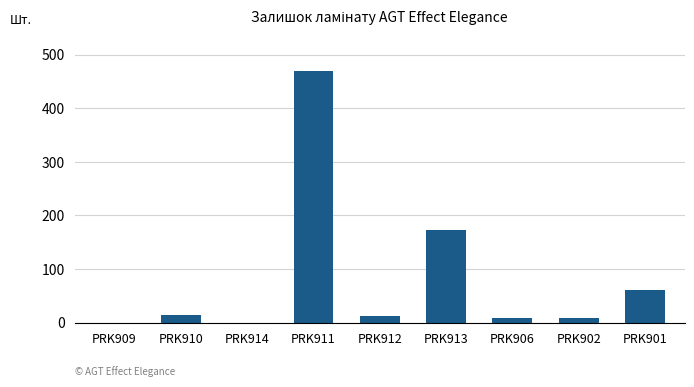

Where is the data nearest to the value 235?

PRK913